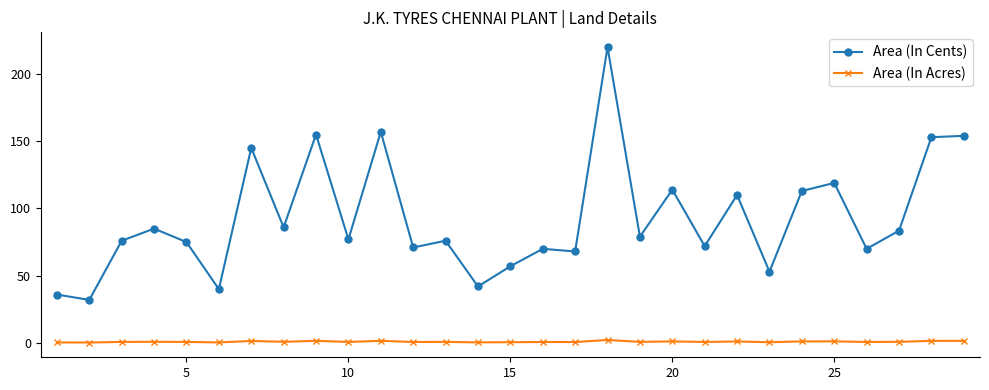

What is the value of the Area (In Cents) point at the 12th from the left?

71.0